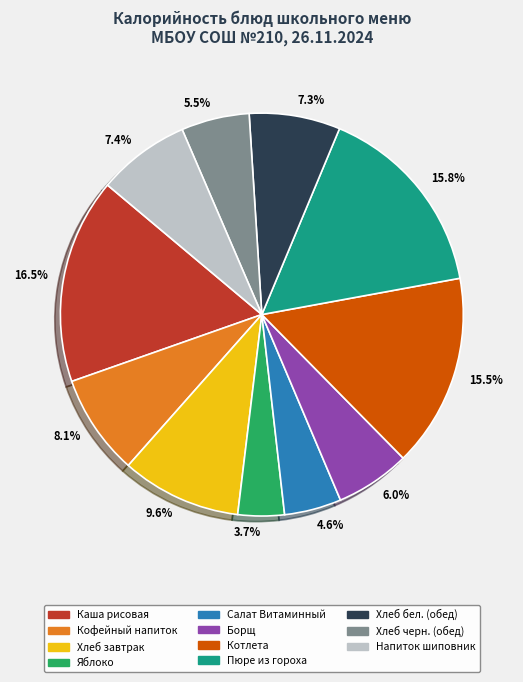

How many segments does this pie chart have?

11